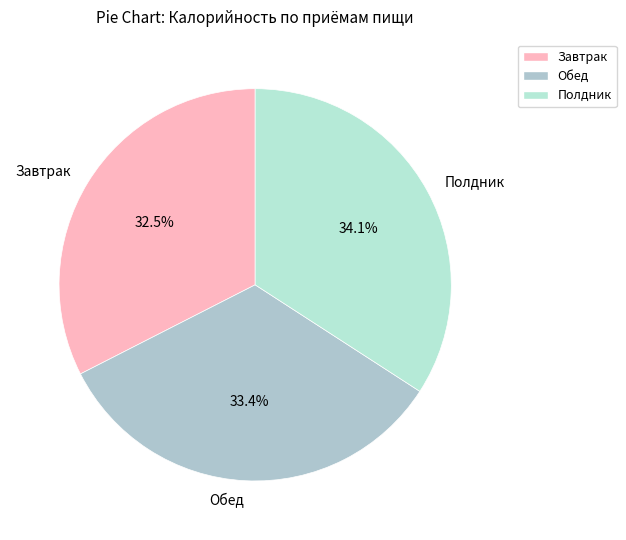

What percentage is the Полдник slice, to the nearest percent?

34%